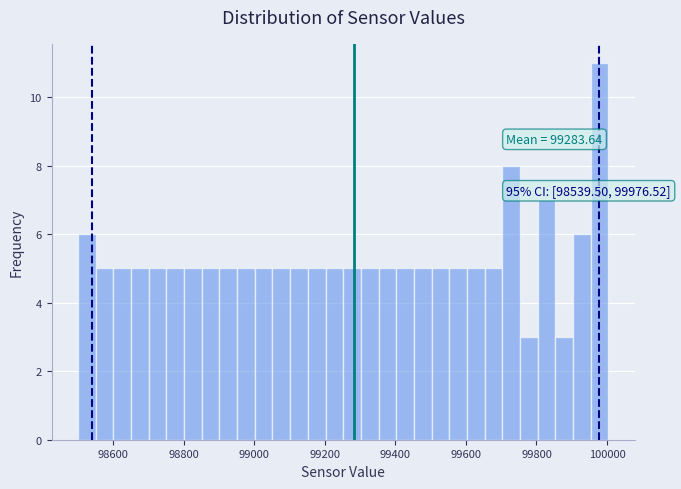

Read against the x-axis, roughly where is the centre of the tallest bar?

99980